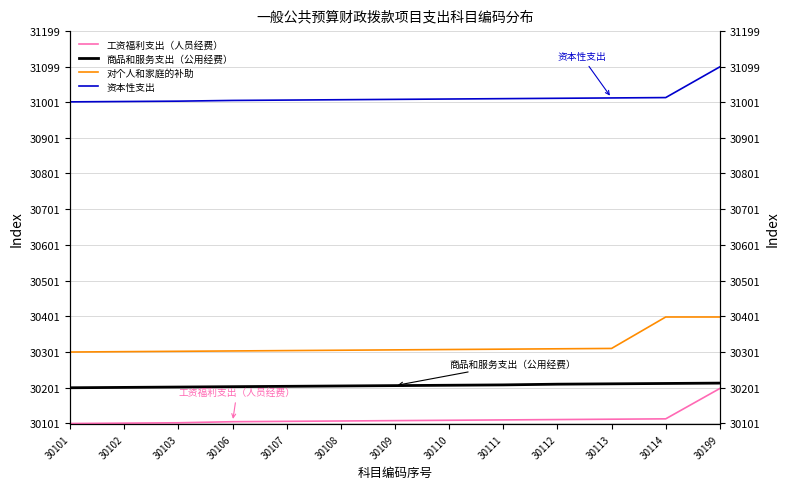

What is the difference between the 工资福利支出（人员经费） values at 30111 and 30109?

2